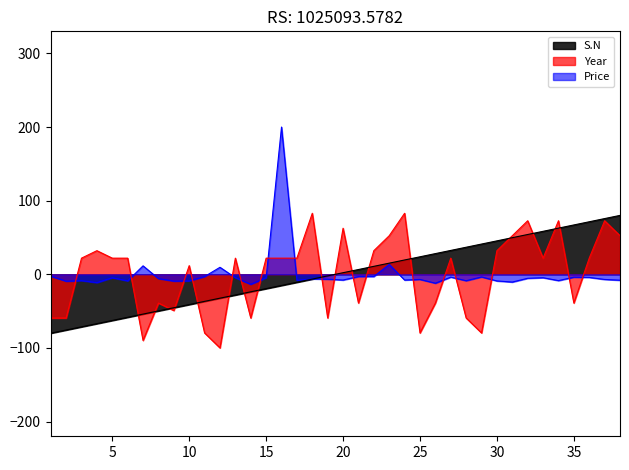

At which label does Price first exceed -6?

1